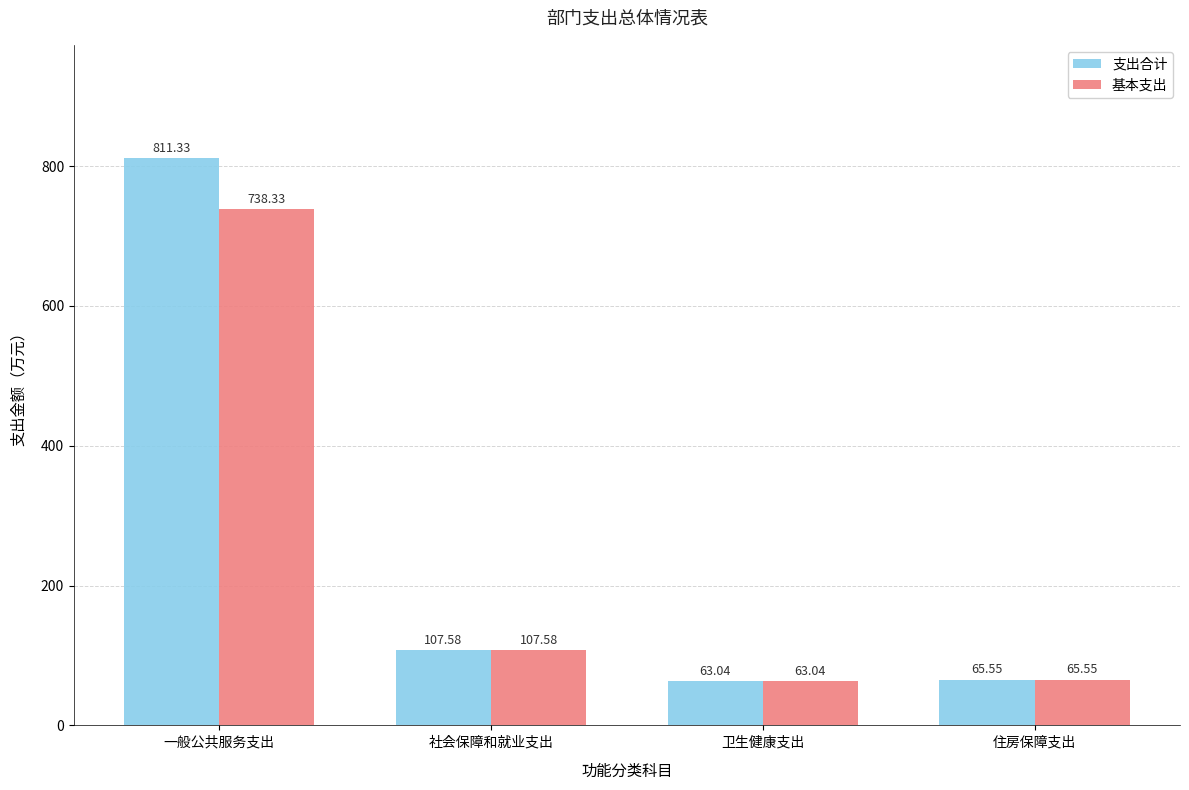

Rank the categories by 支出合计 value from highest to lowest.

一般公共服务支出, 社会保障和就业支出, 住房保障支出, 卫生健康支出